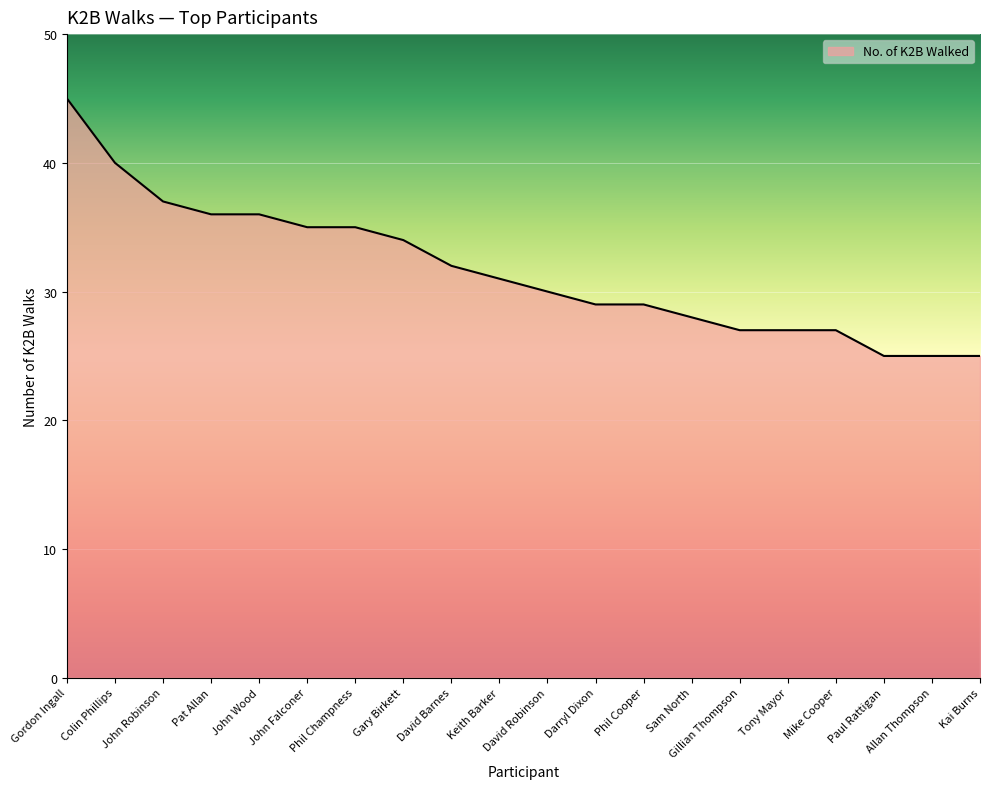

True or false: the data shows 8 at Gary Birkett.

False